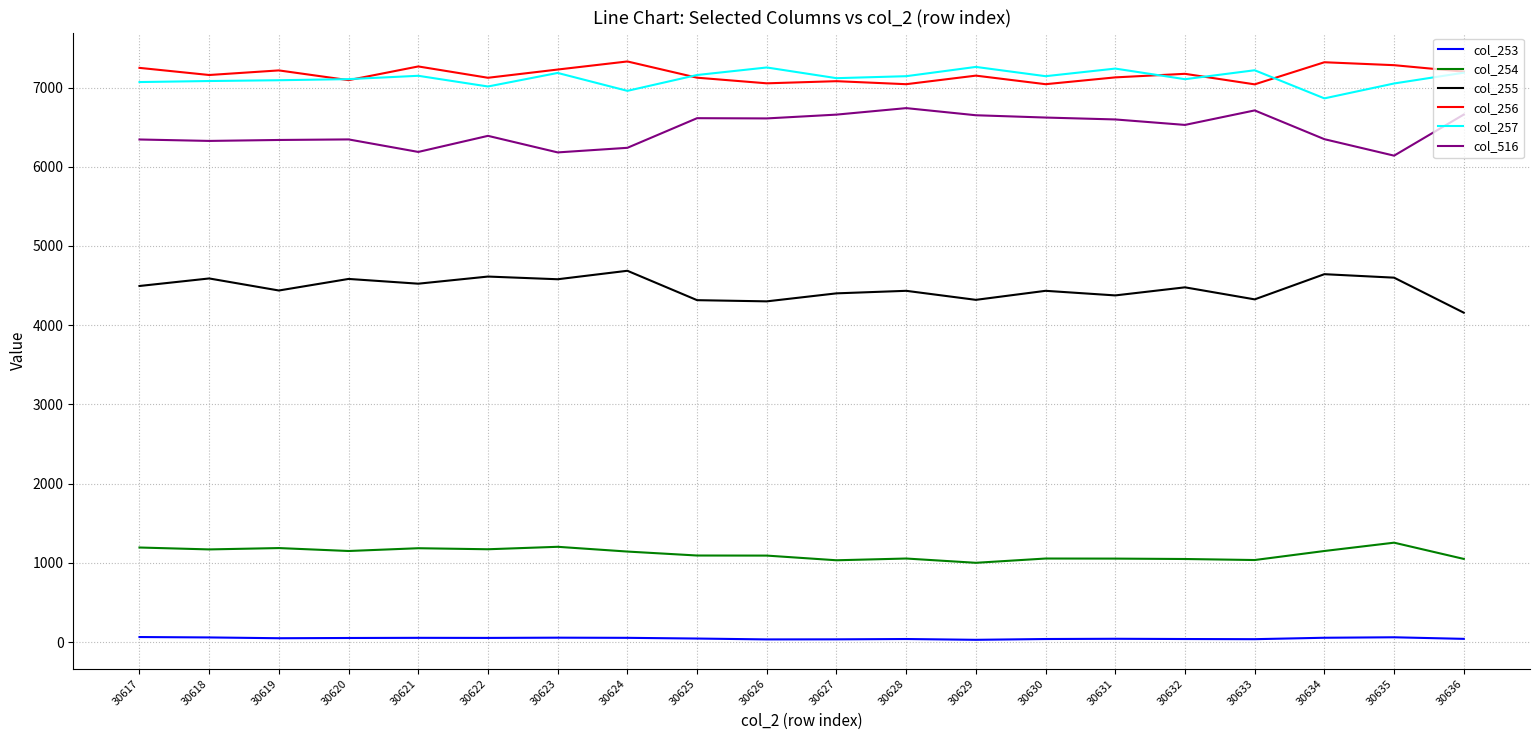

The value of col_255 at 30626 is 7570. True or false?

False